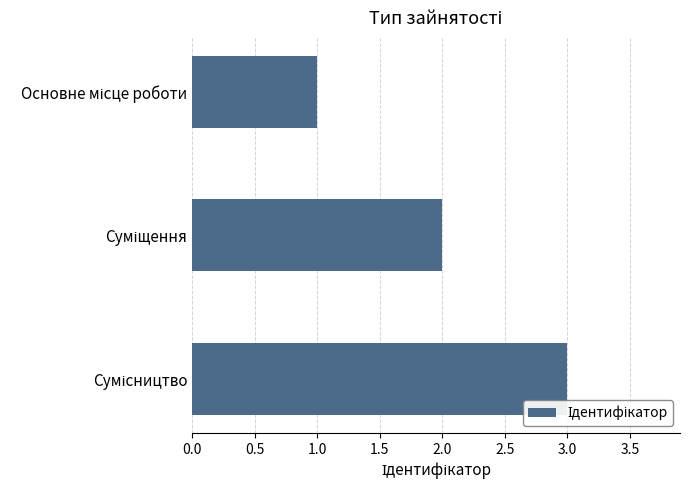

What is the maximum value shown in the chart?

3